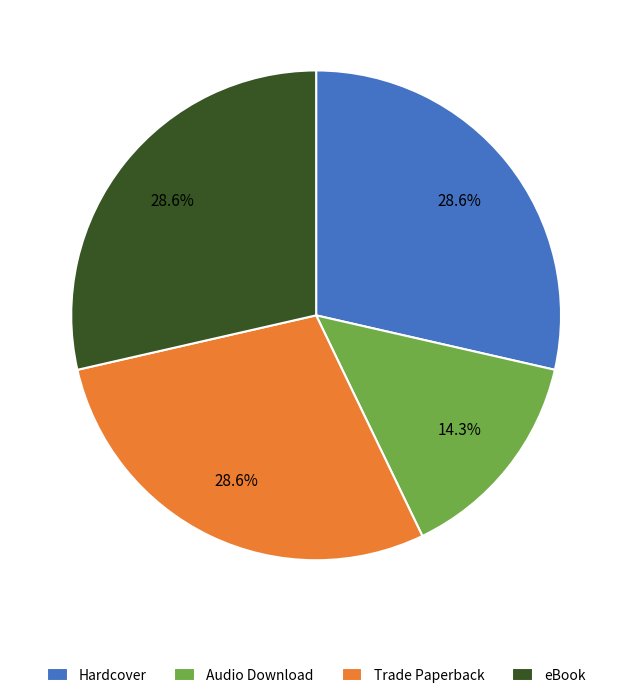

How much of the chart is everything except Hardcover?

71.4%